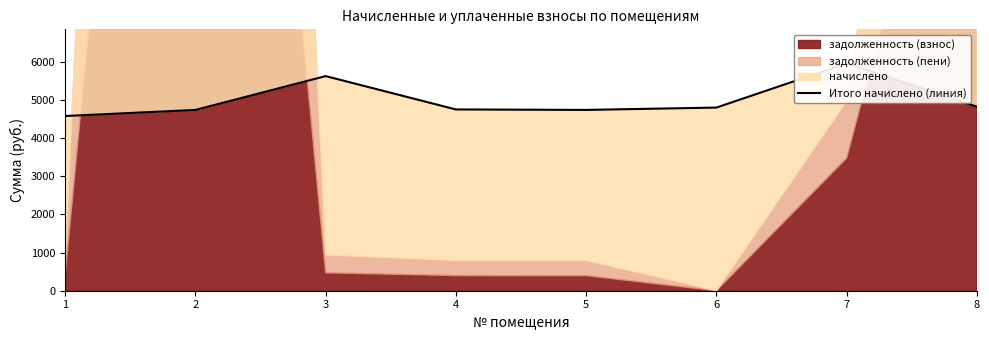

What is the change in value from 1 to 2?

+160.1